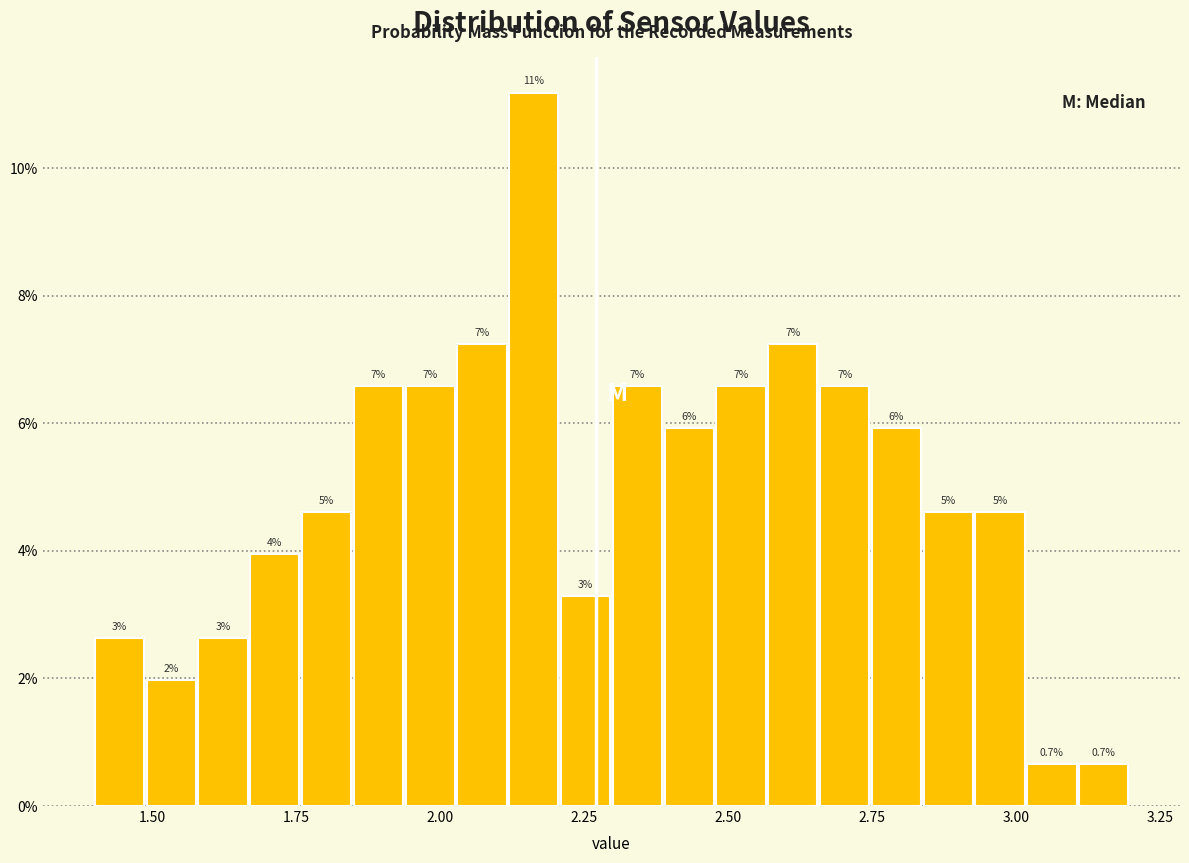

Read against the x-axis, roughly where is the centre of the tallest bar?

2.15